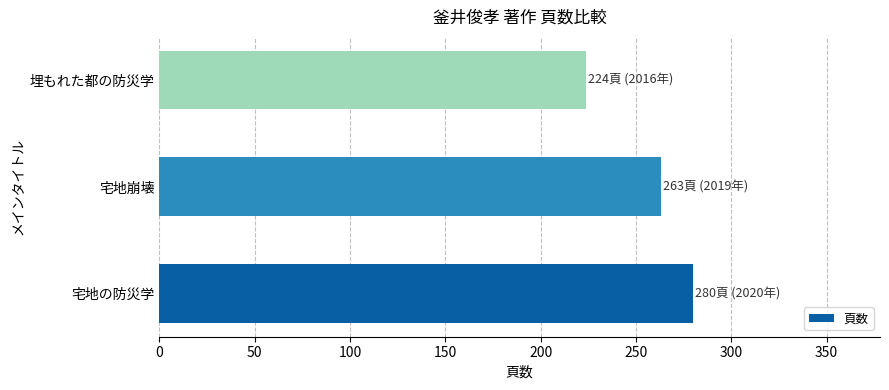

List the labels in order of value, smallest first.

埋もれた都の防災学, 宅地崩壊, 宅地の防災学